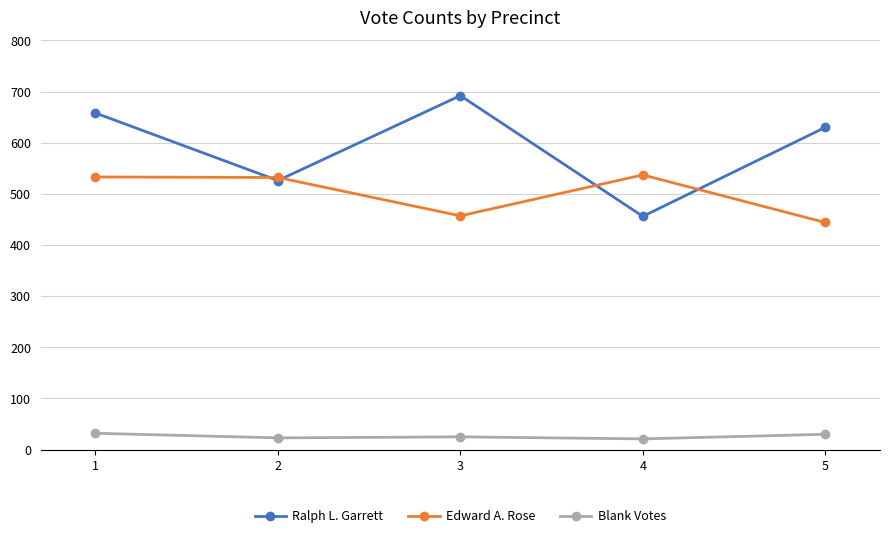

Which series has the largest range (max minus min)?

Ralph L. Garrett